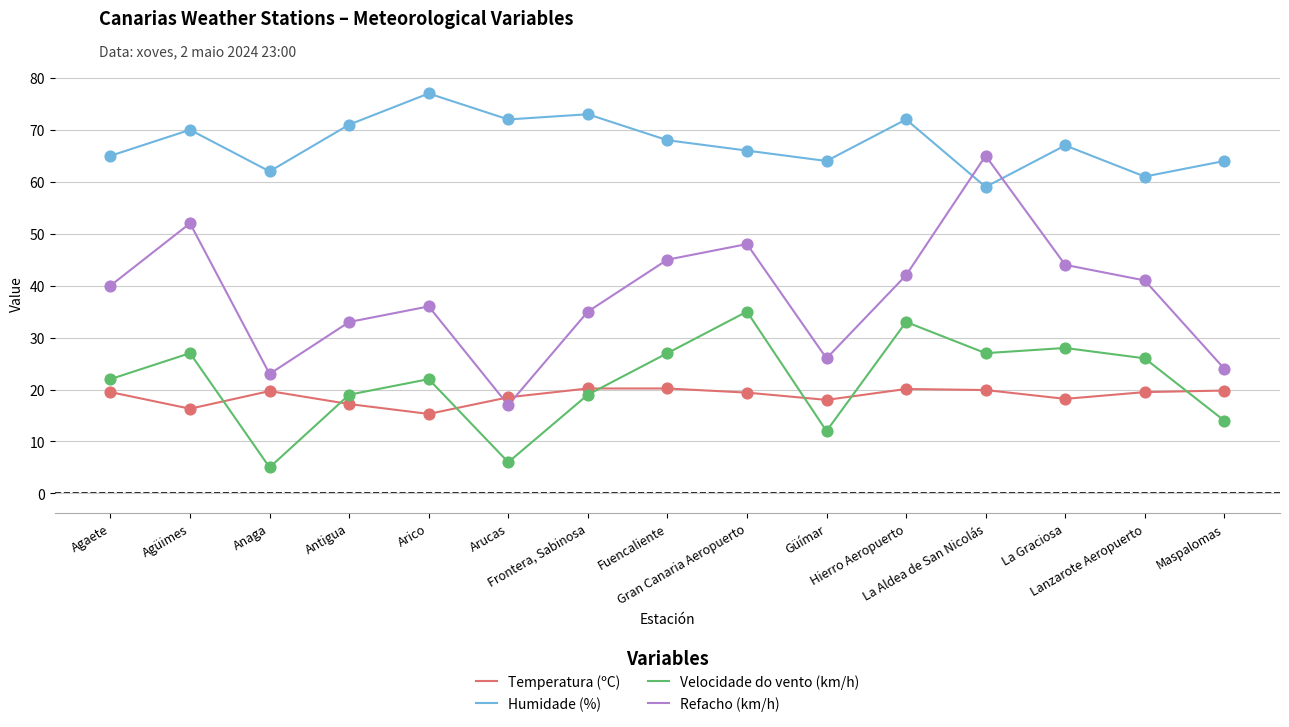

Which series has the largest total across all categories?

Humidade (%)